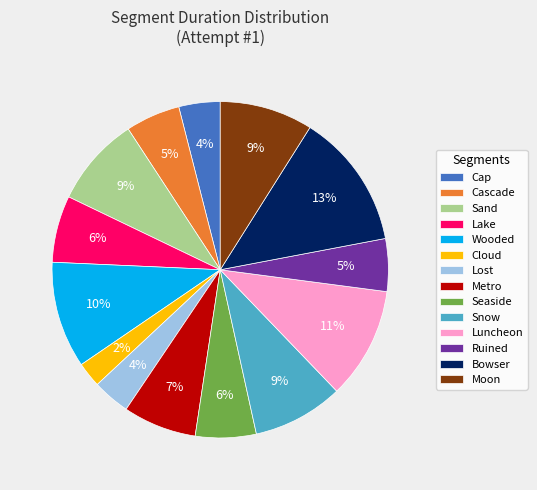

Between Moon and Cap, which is larger?

Moon